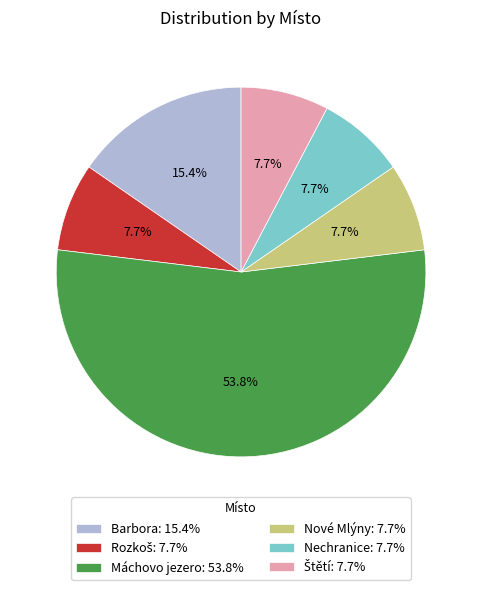

Which slice represents more than half of the pie?

Máchovo jezero